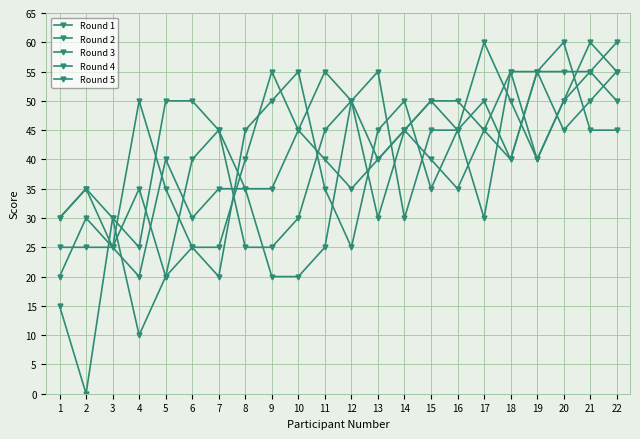

How many values in the Round 4 series are below 45?

11